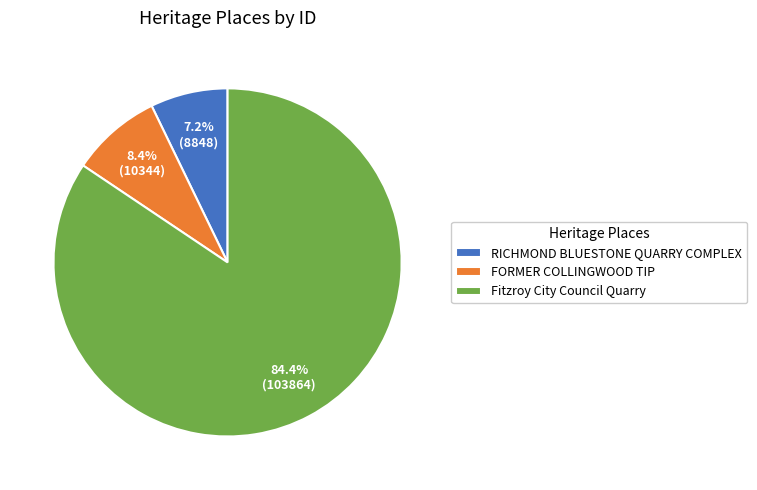

Which has a higher value, RICHMOND BLUESTONE QUARRY COMPLEX or Fitzroy City Council Quarry?

Fitzroy City Council Quarry